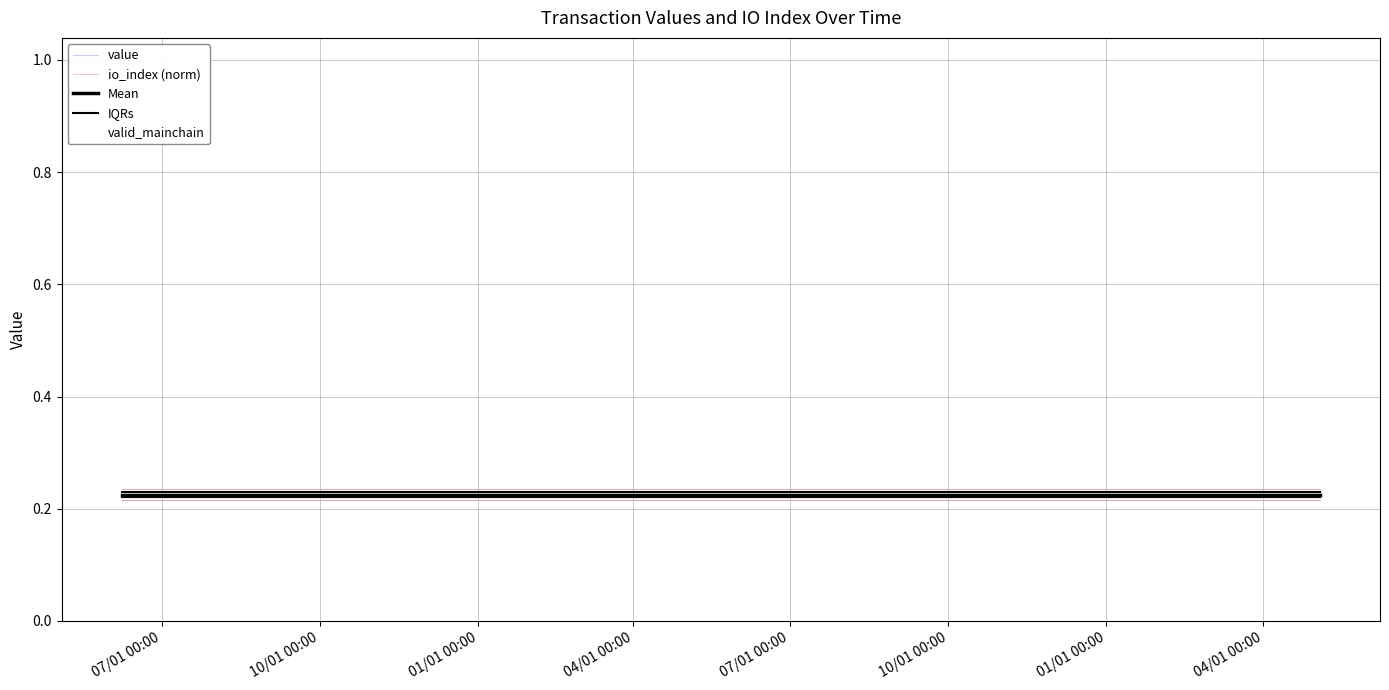

What is the smallest value displayed?

0.2